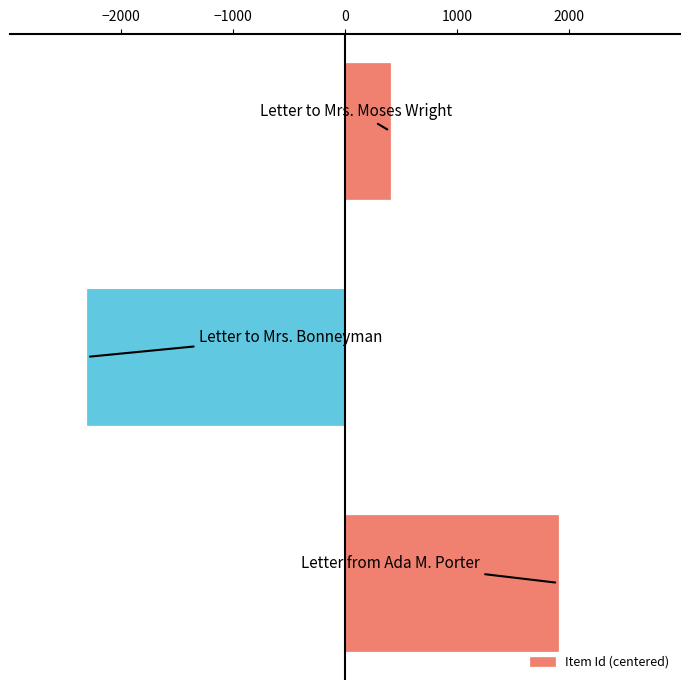

What is the minimum value shown in the chart?

-2299